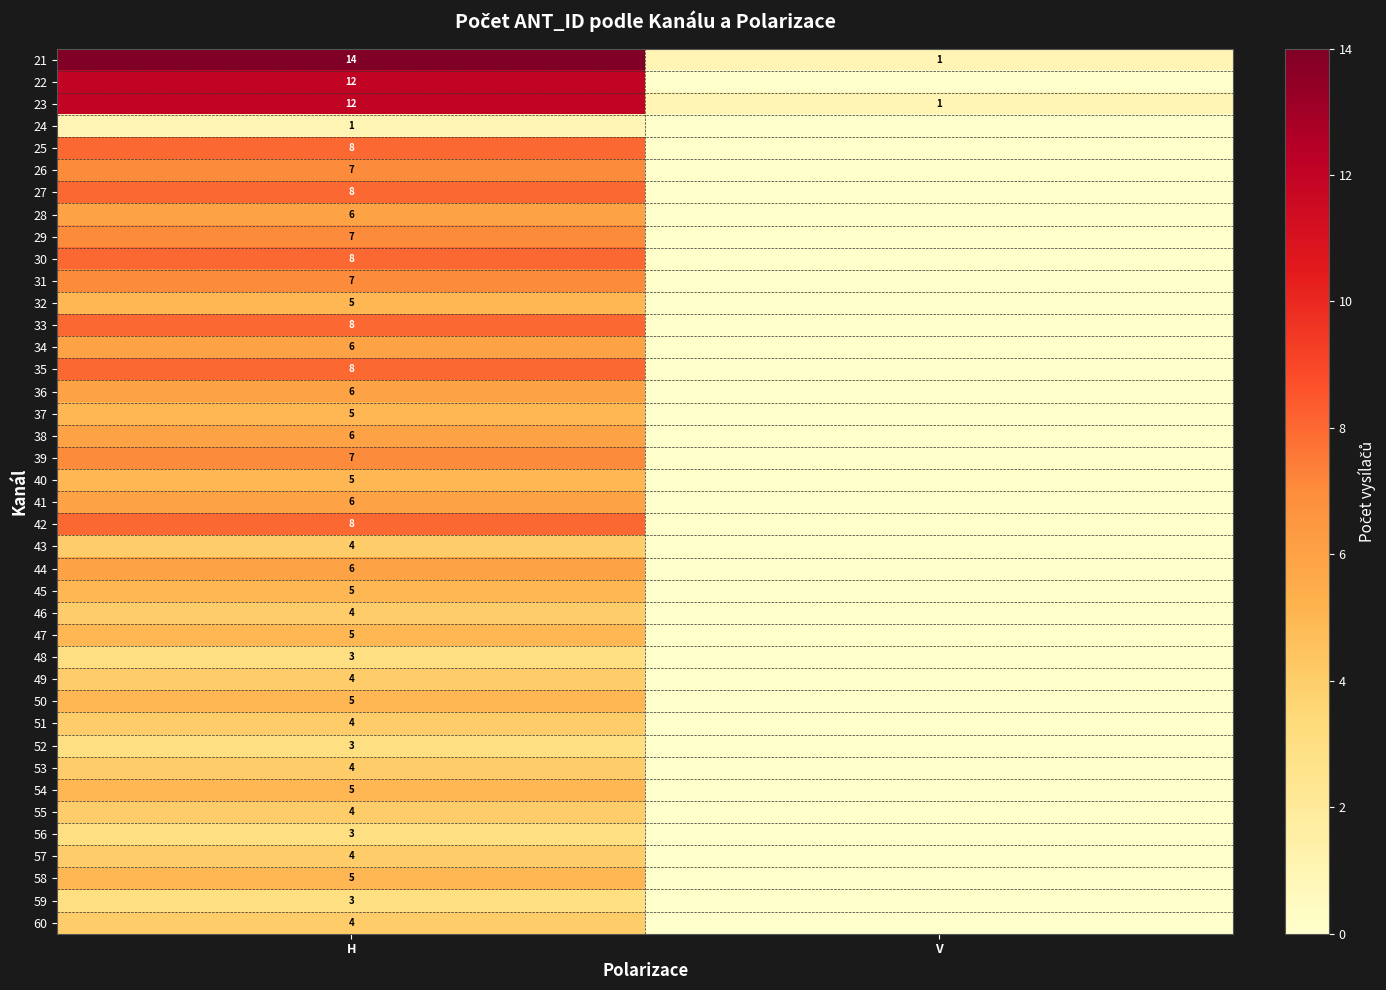

At which category does the chart reach its peak across all series?

H